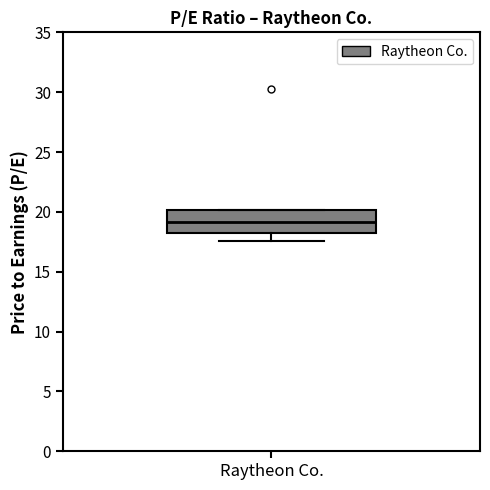

Where does the median line of the box for Raytheon Co. sit on the y-axis? The values are not printed on the chart, so give them approximately, as read against the axis.

19.0